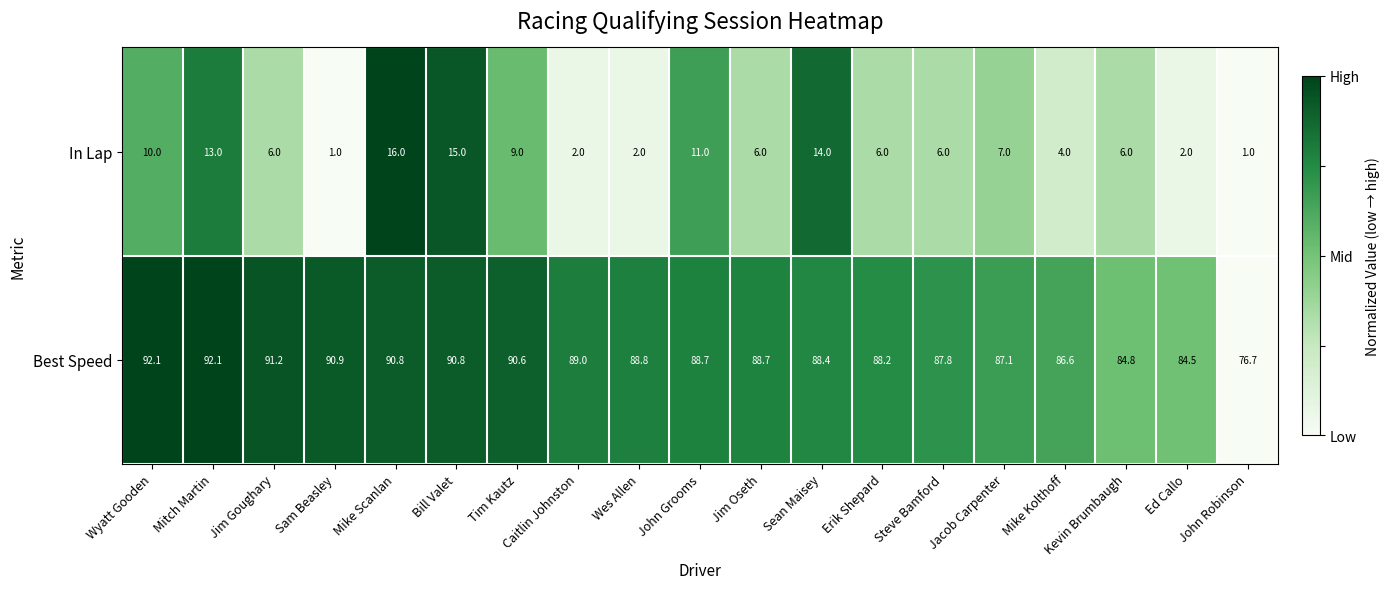

At which label is Best Speed closest to 84?

Ed Callo